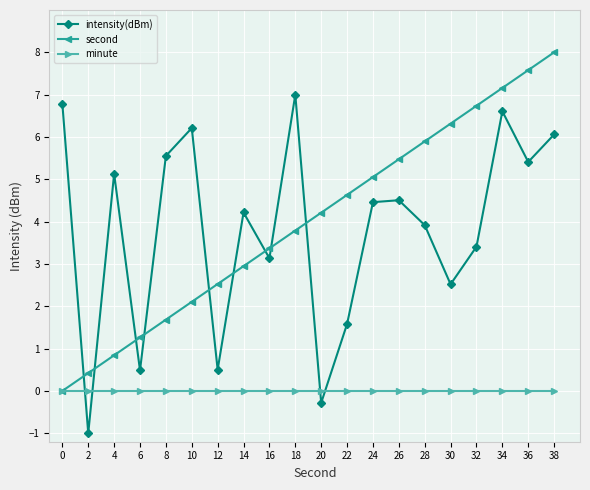

Reading left to right, list all the values displayed in this chart.

intensity(dBm): 0=6.8	2=-1.0	4=5.1	6=0.5	8=5.6	10=6.2	12=0.5	14=4.2	16=3.1	18=7.0	20=-0.3	22=1.6	24=4.5	26=4.5	28=3.9	30=2.5	32=3.4	34=6.6	36=5.4	38=6.1
second: 0=0.0	2=0.4	4=0.8	6=1.3	8=1.7	10=2.1	12=2.5	14=2.9	16=3.4	18=3.8	20=4.2	22=4.6	24=5.1	26=5.5	28=5.9	30=6.3	32=6.7	34=7.2	36=7.6	38=8.0
minute: 0=0.0	2=0.0	4=0.0	6=0.0	8=0.0	10=0.0	12=0.0	14=0.0	16=0.0	18=0.0	20=0.0	22=0.0	24=0.0	26=0.0	28=0.0	30=0.0	32=0.0	34=0.0	36=0.0	38=0.0